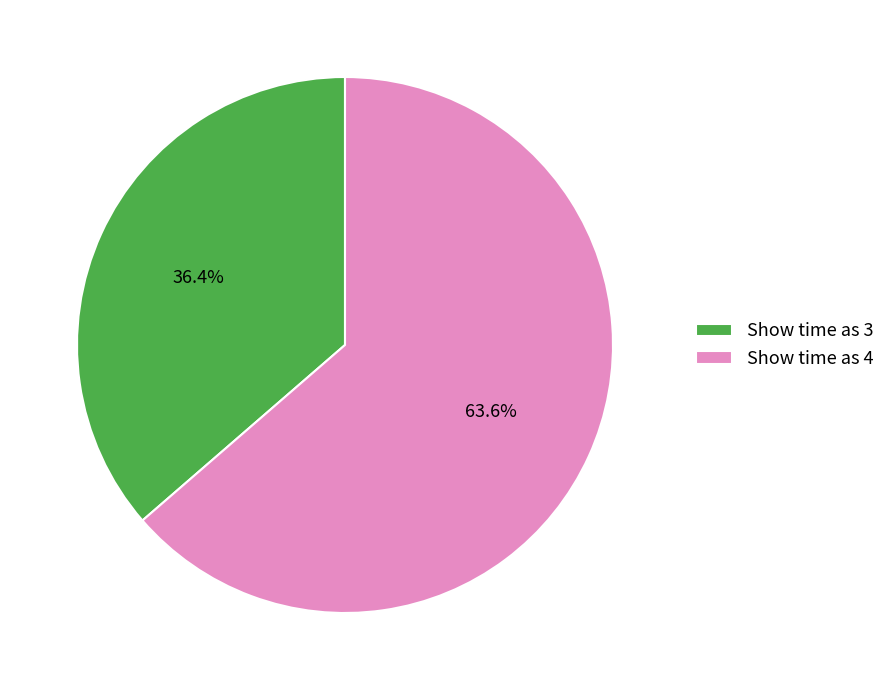

Is the sum of Show time as 4 and Show time as 3 greater than half?

Yes